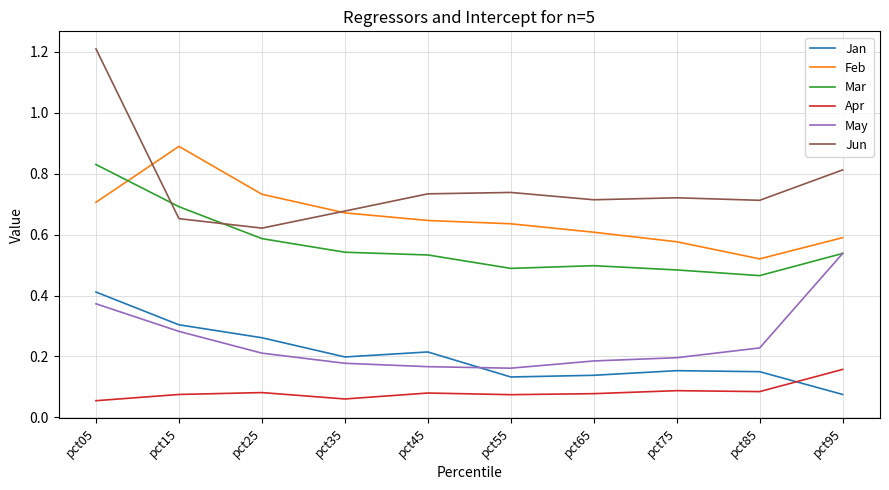

After their last crossing, which series has the higher values: Mar or Feb?

Feb